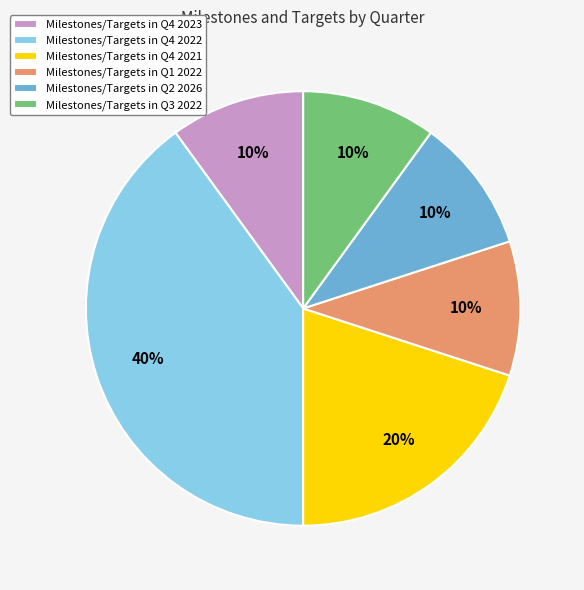

Which has a higher value, Milestones/Targets in Q4 2022 or Milestones/Targets in Q2 2026?

Milestones/Targets in Q4 2022